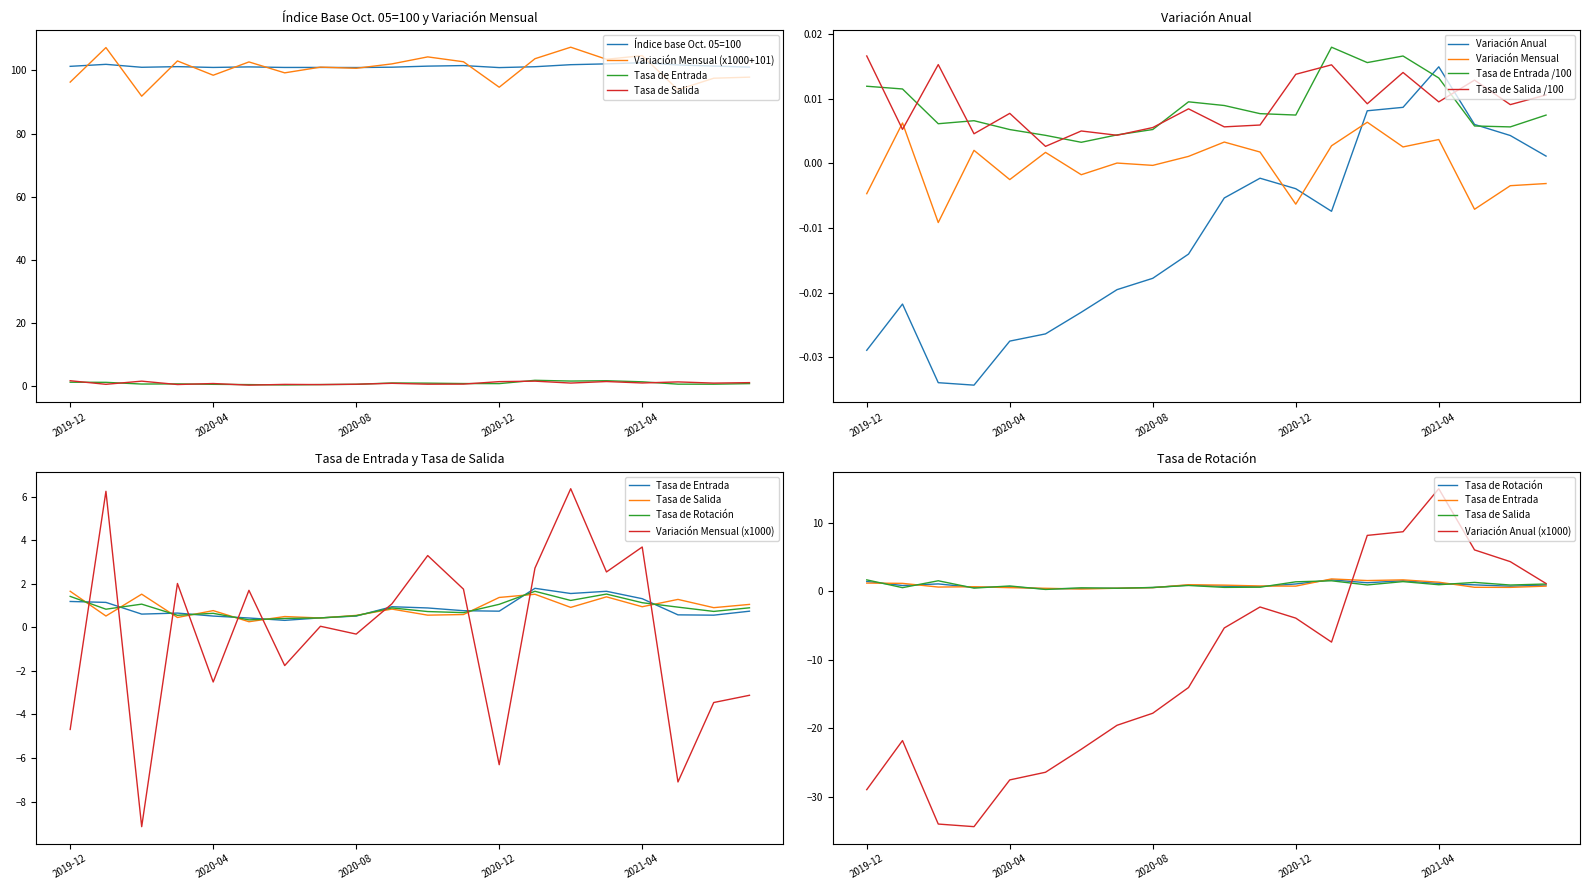

Read the Variación Mensual value at 2021-06.

97.6